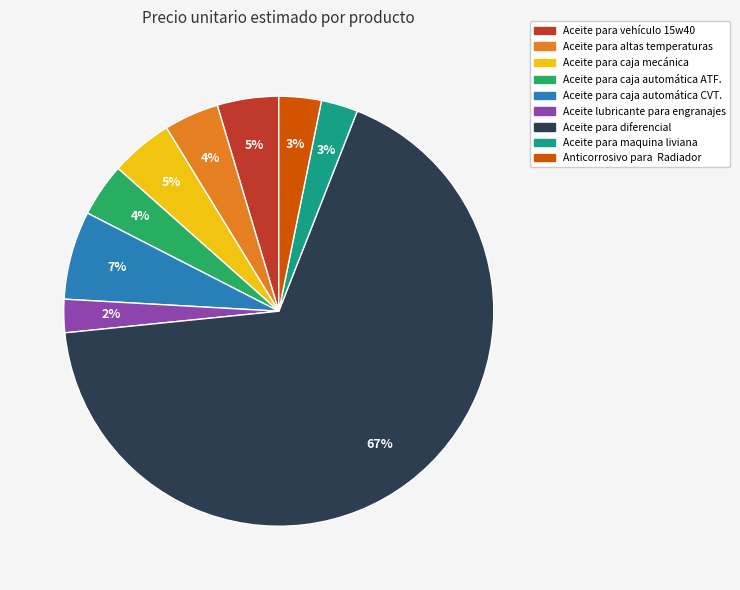

The Aceite para maquina liviana slice represents 11% of the pie. True or false?

False